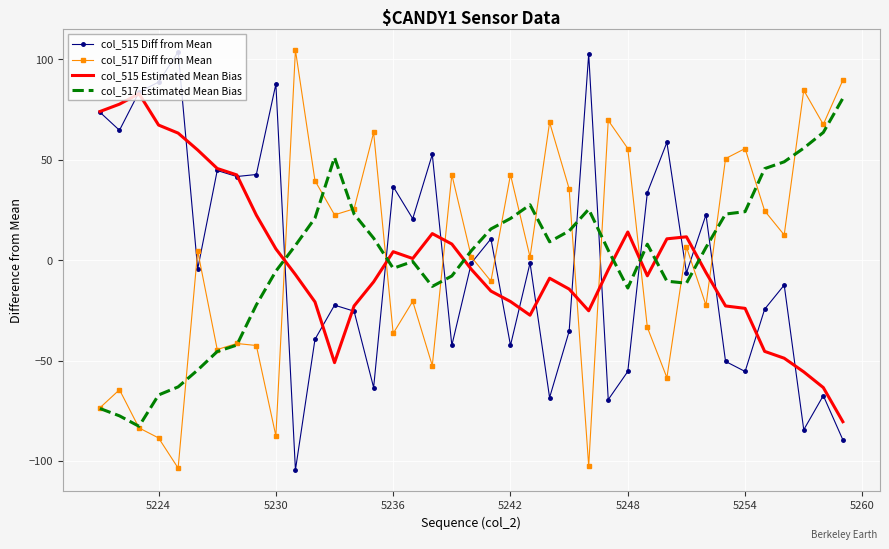

After their last crossing, which series has the higher values: col_515 Diff from Mean or col_517 Estimated Mean Bias?

col_517 Estimated Mean Bias